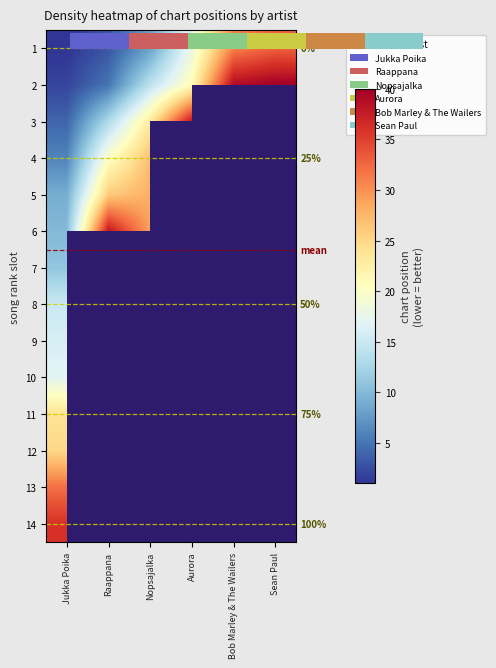

Rank the series by their average value, from lowest to highest.

1, 2, 3, 4, 5, 6, 7, 8, 9, 10, 11, 12, 13, 14